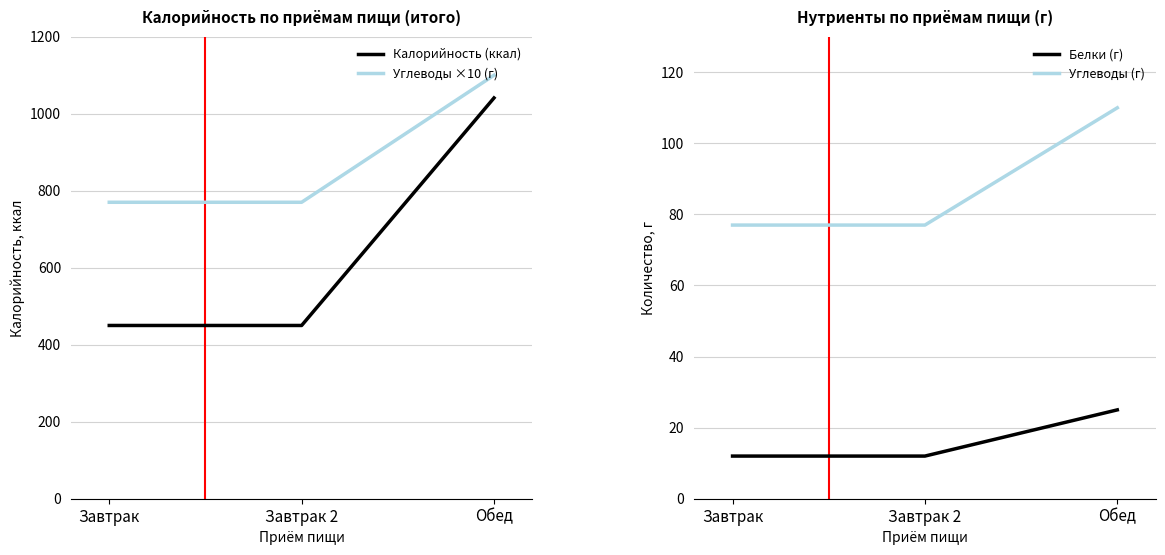

True or false: Калорийность (ккал) has a value of 765 at Завтрак 2.

False